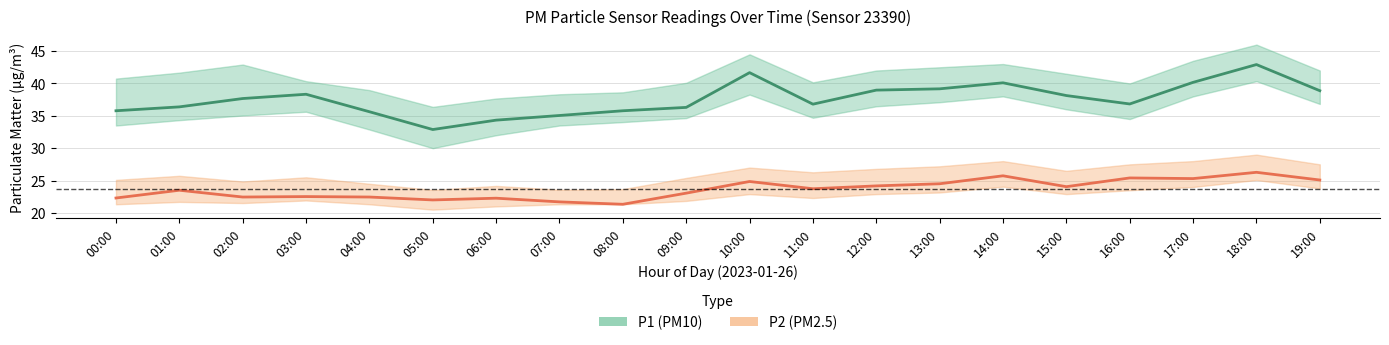

What is the label of the 8th point from the right?

12:00